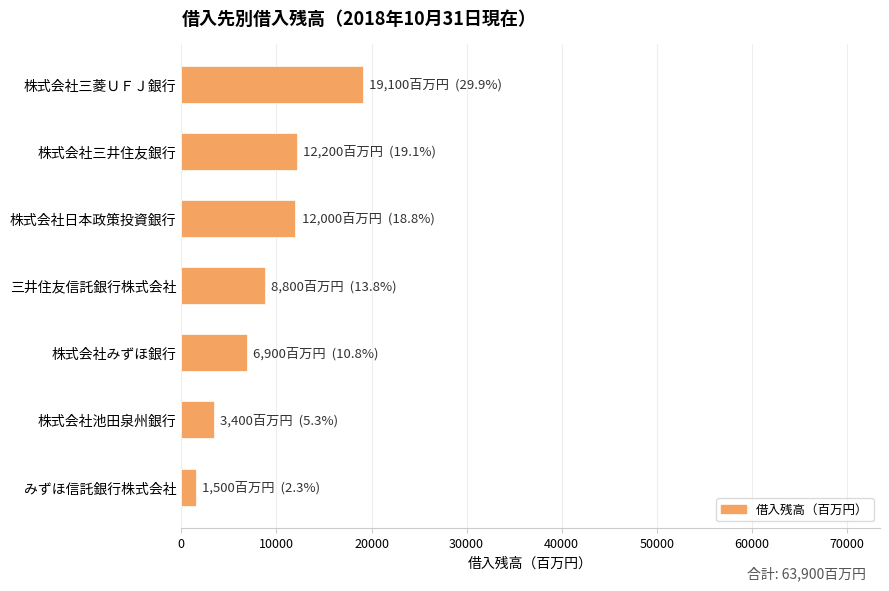

True or false: the data shows 19100 at 株式会社三菱ＵＦＪ銀行.

True